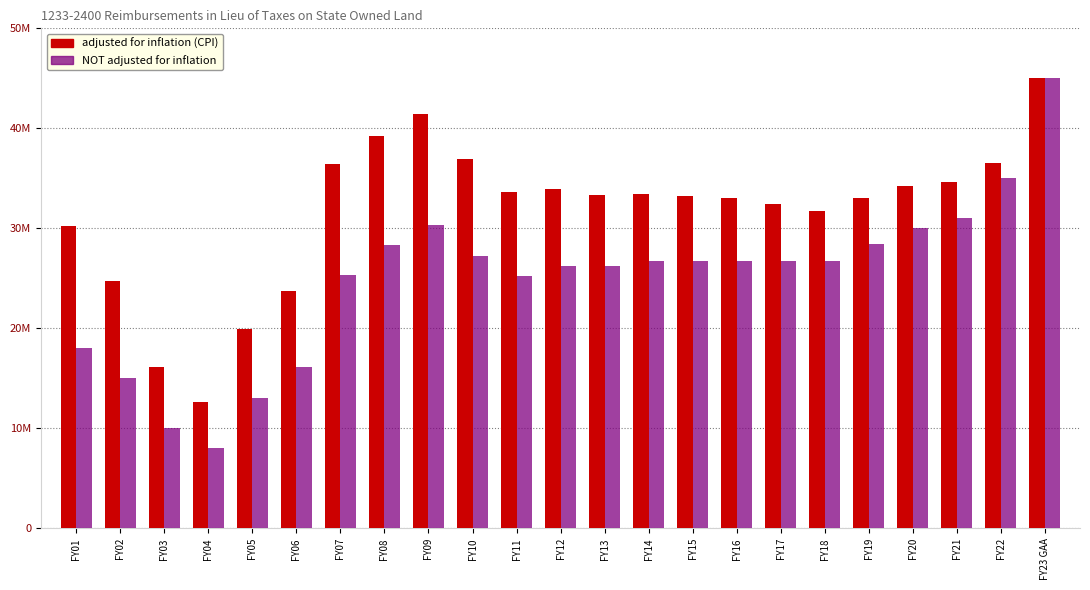

Read the NOT adjusted for inflation value at FY12.

26270000